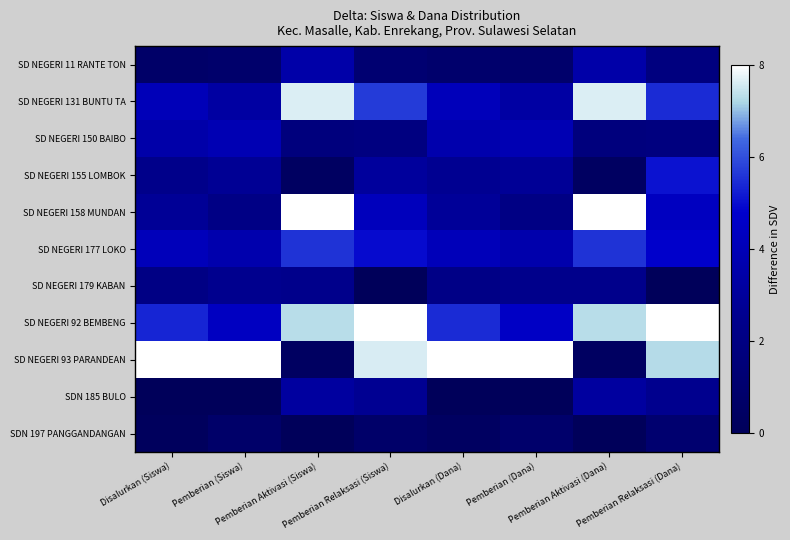

Which series has the largest total across all categories?

SD NEGERI 92 BEMBENG